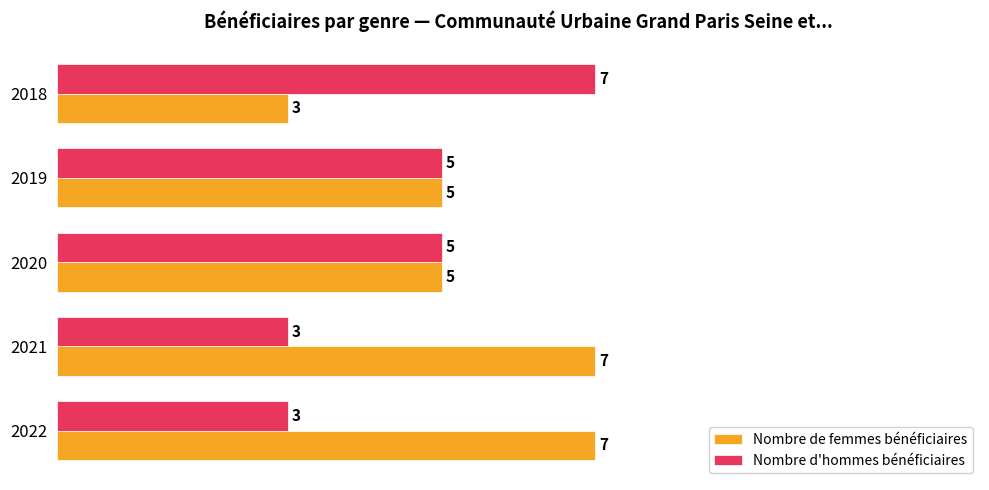

What are all the series names shown in the legend?

Nombre de femmes bénéficiaires, Nombre d'hommes bénéficiaires